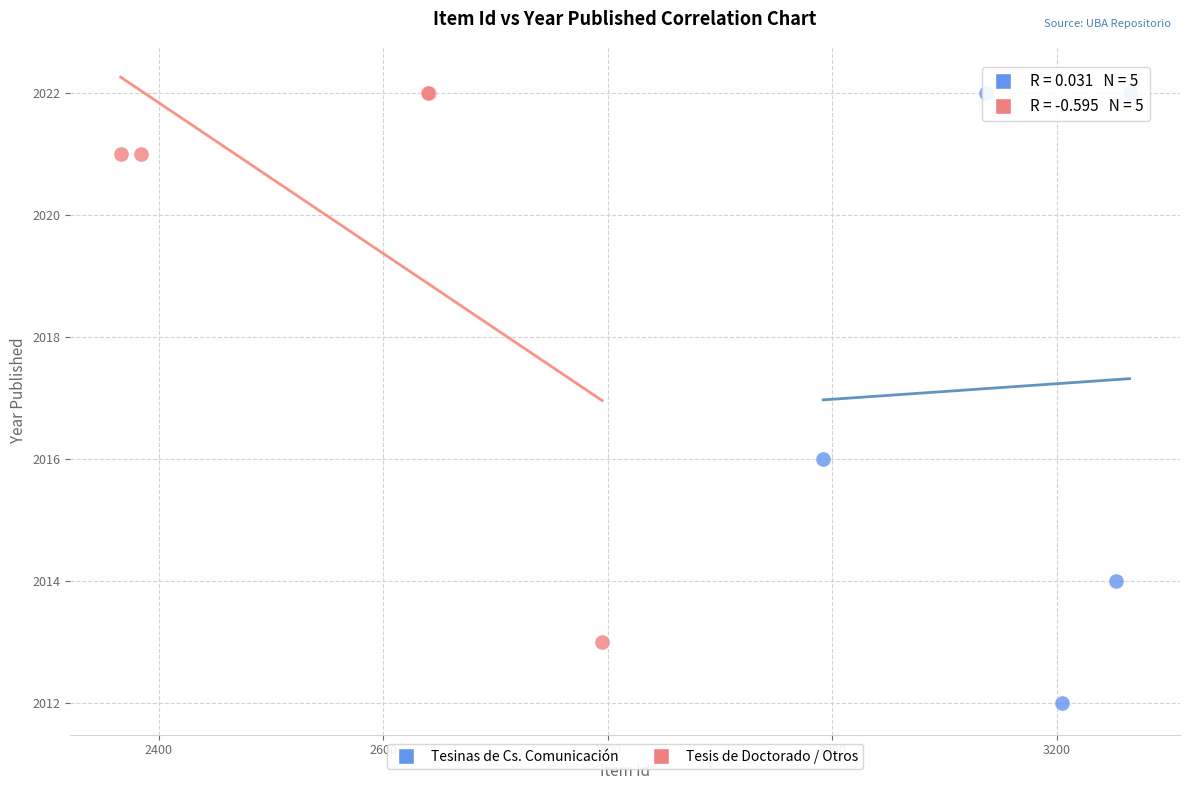

Which series has the largest Y range (max minus min)?

Tesinas de Cs. Comunicación